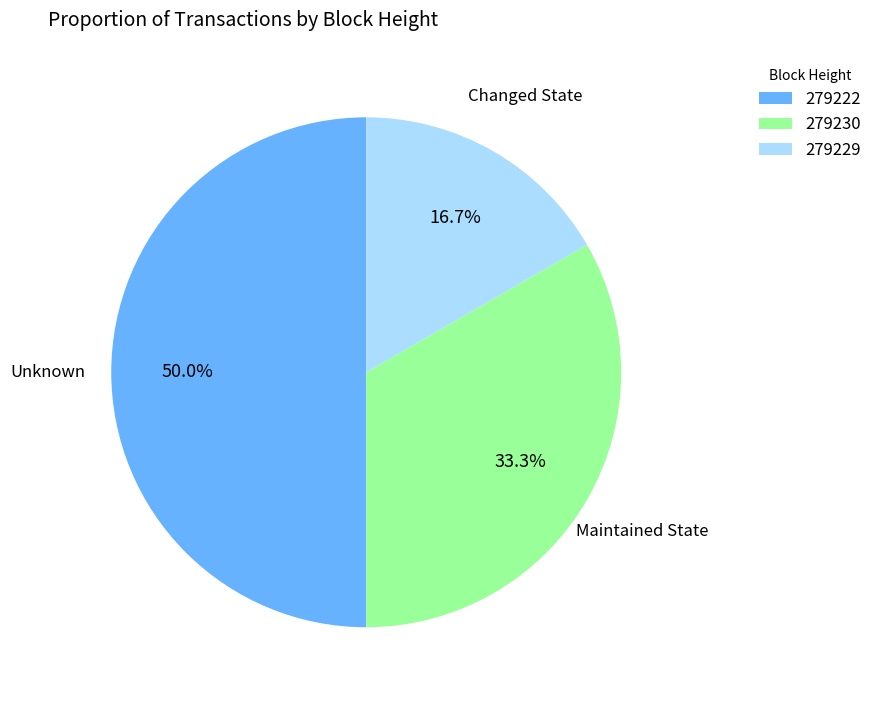

To the nearest percent, what portion does 279222 represent?

50%